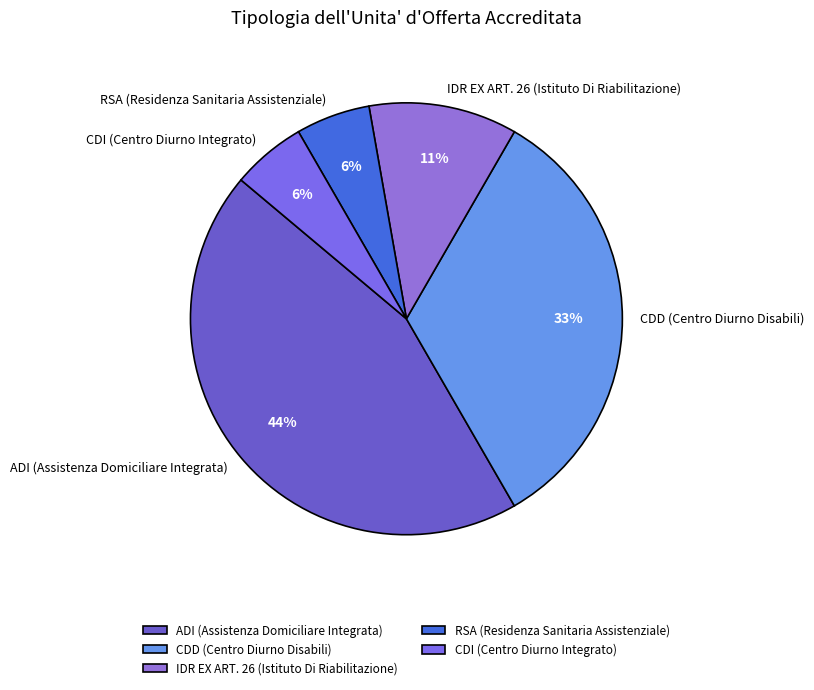

Is it true that CDI (Centro Diurno Integrato) is 1% of the pie?

False